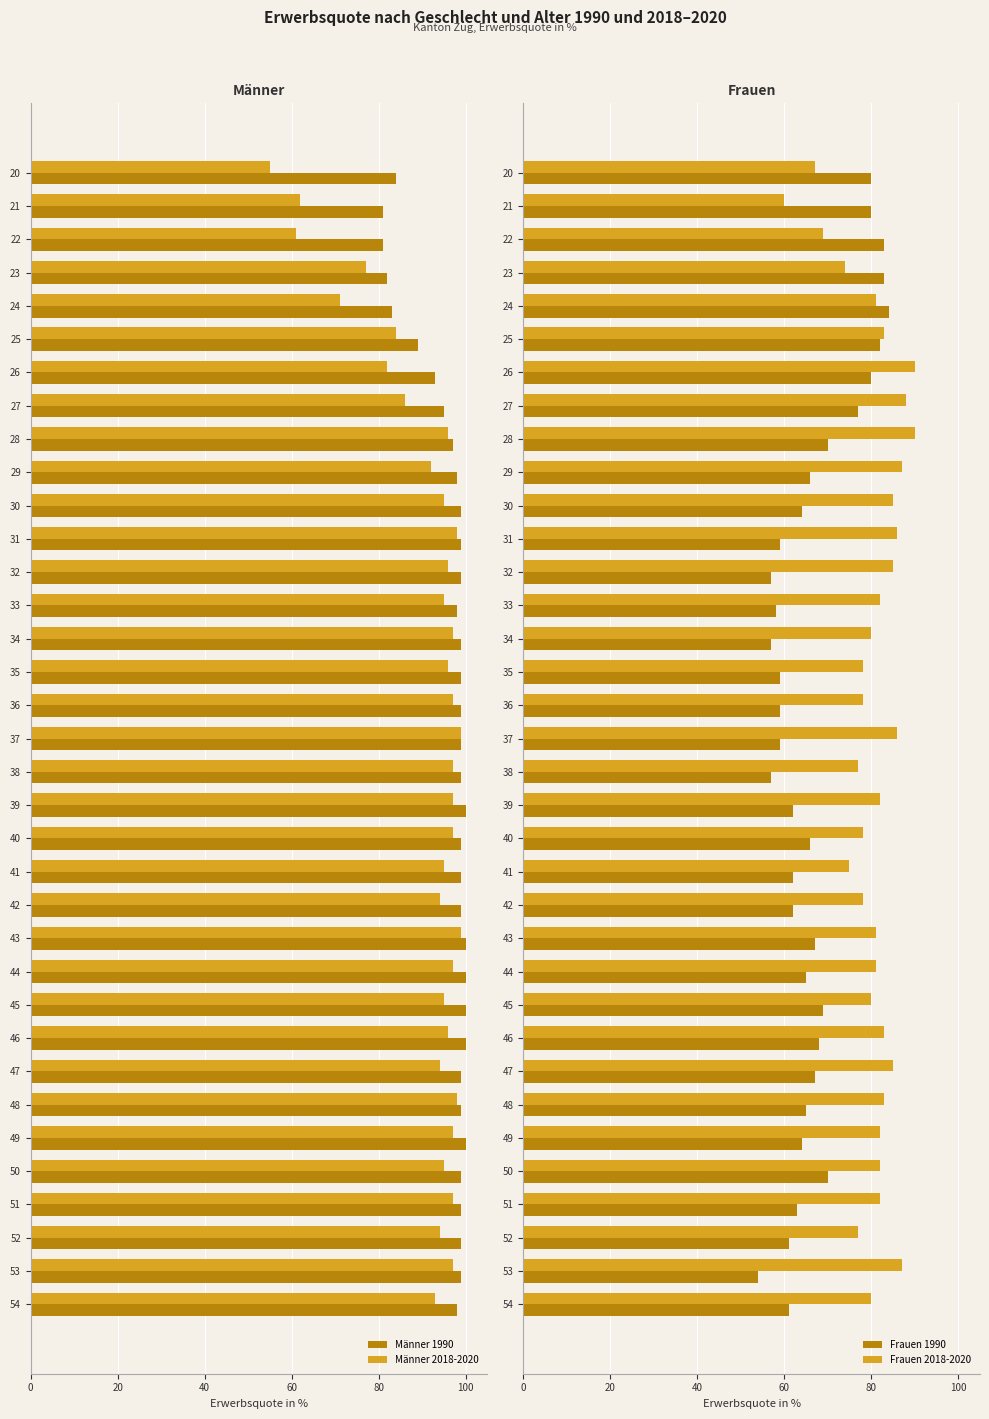

How many distinct data groups are displayed?

4